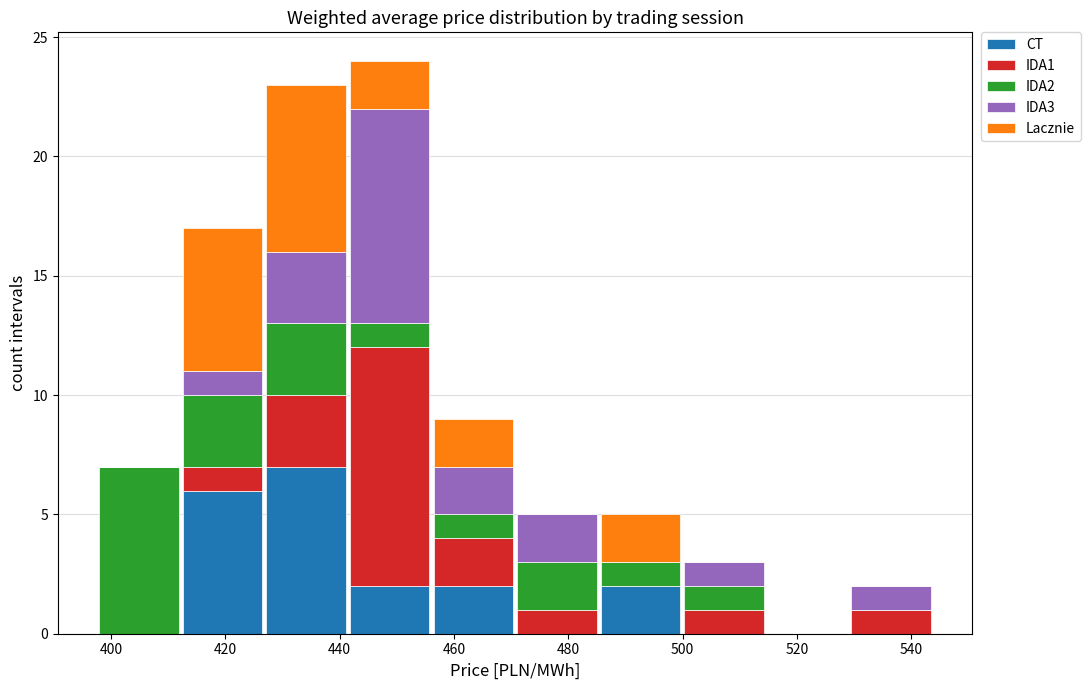

Reading left to right, transcribe this chart: for each stacked bar, give the range it covers on the x-axis and its total height. Neither the bar edges nor the heights are printed on the chart, so give them approximately, as read against the axes.

398 to 412: 7
412 to 426: 17
426 to 442: 23
442 to 456: 24
456 to 470: 9
470 to 486: 5
486 to 500: 5
500 to 514: 3
514 to 530: 0
530 to 544: 2